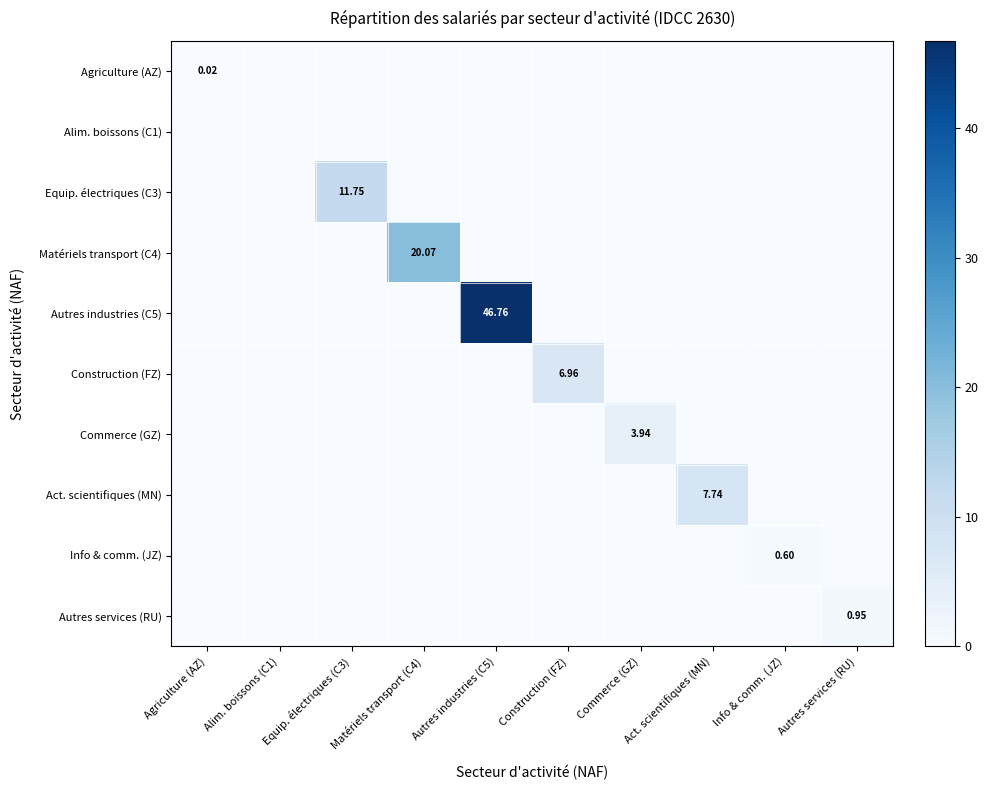

Rank the series at Autres industries (C5) from highest to lowest value.

Autres industries (C5), Agriculture (AZ), Alim. boissons (C1), Equip. électriques (C3), Matériels transport (C4), Construction (FZ), Commerce (GZ), Act. scientifiques (MN), Info & comm. (JZ), Autres services (RU)